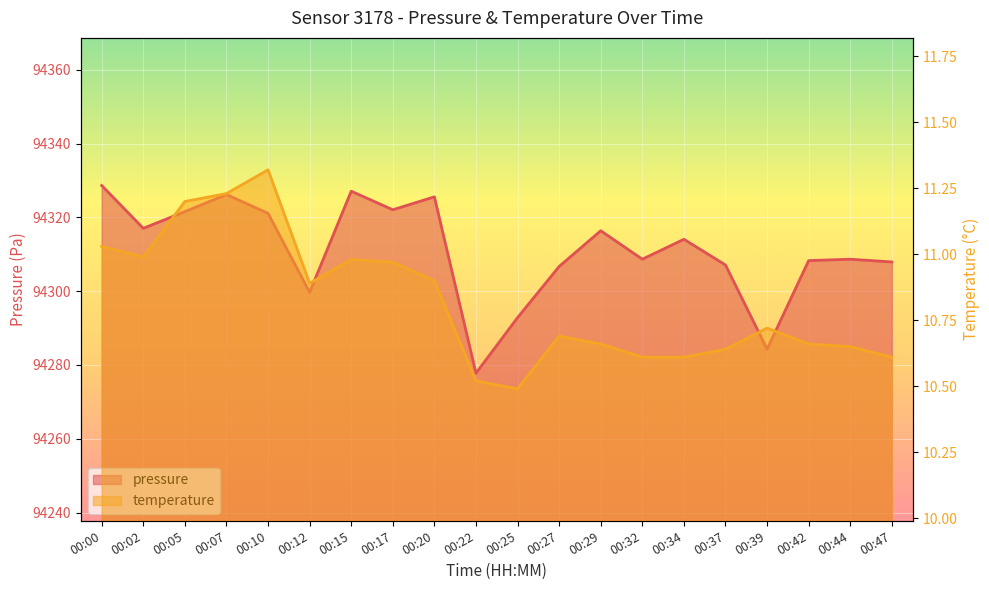

True or false: temperature has a value of 4.9 at 00:47.

False